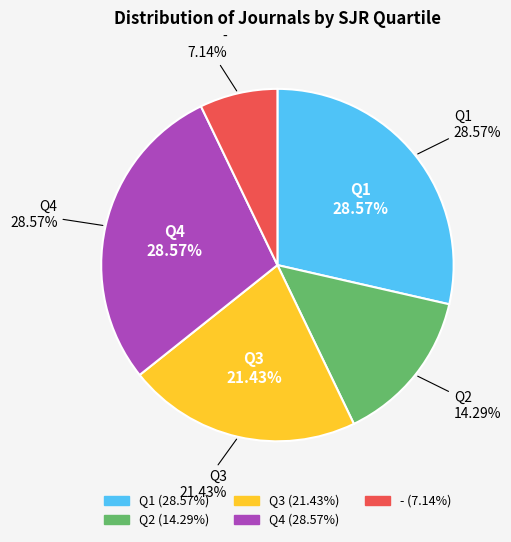

What percentage is the Q2 slice, to the nearest percent?

14%